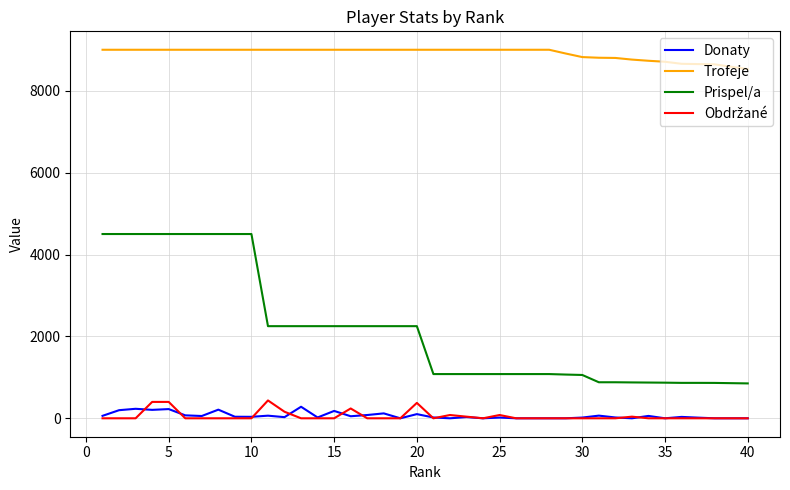

What is the maximum value for Prispel/a?

4500